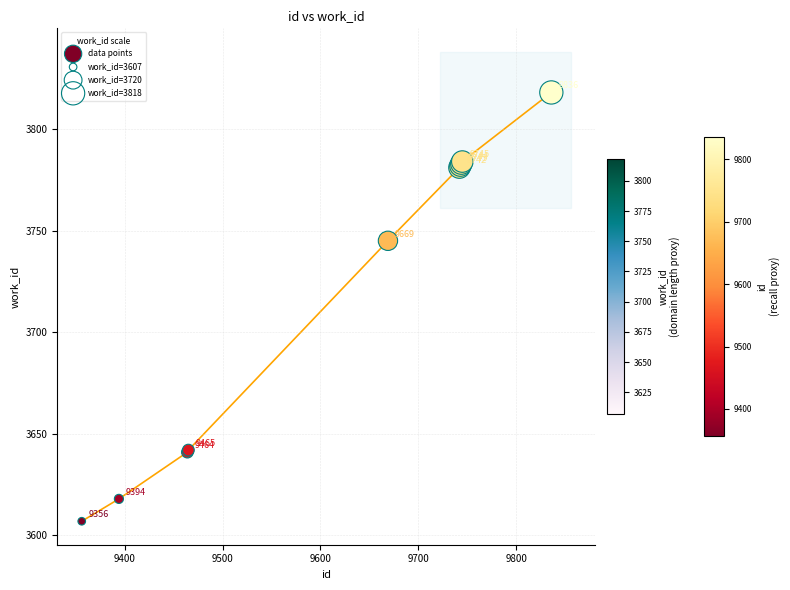

What Y value in the scatter plot is closest to 3712?

3745